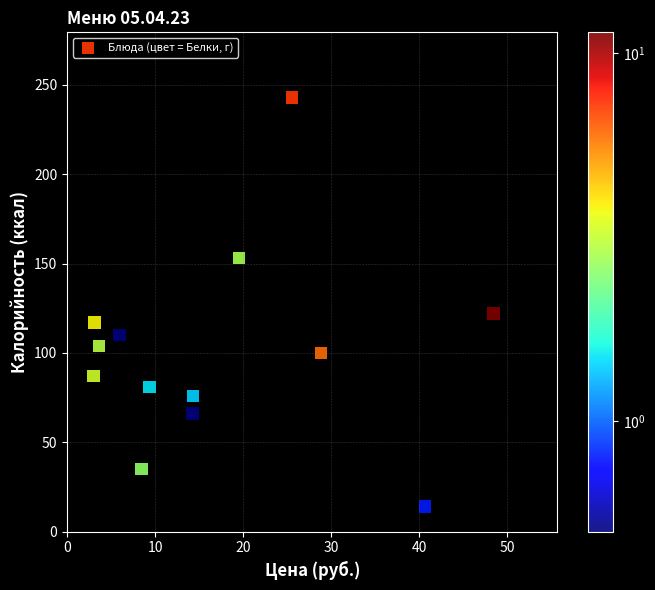

What is the range of Y values (max minus min)?

229